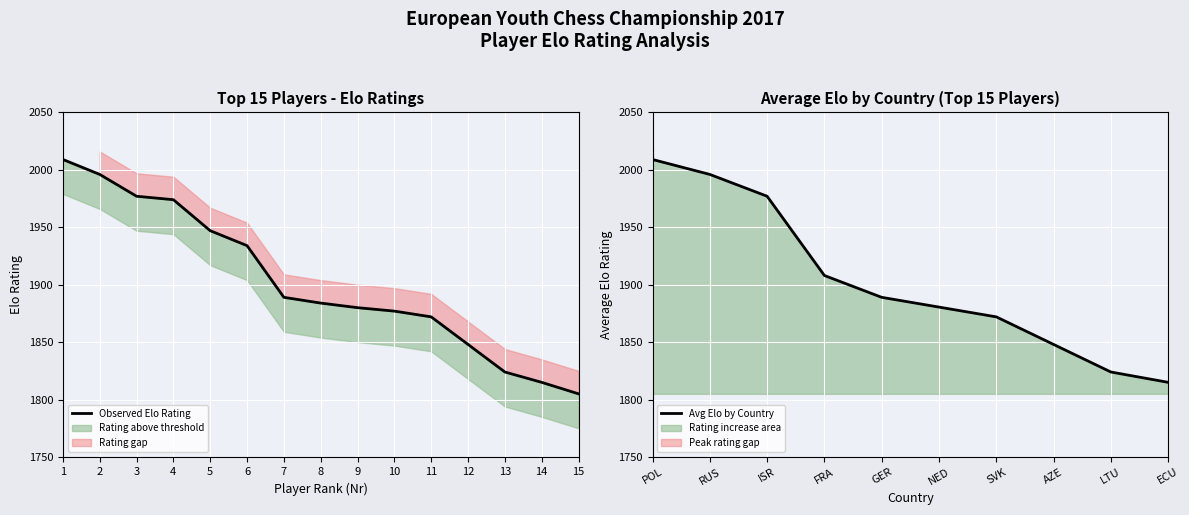

Where does the data first go above 1884?

1